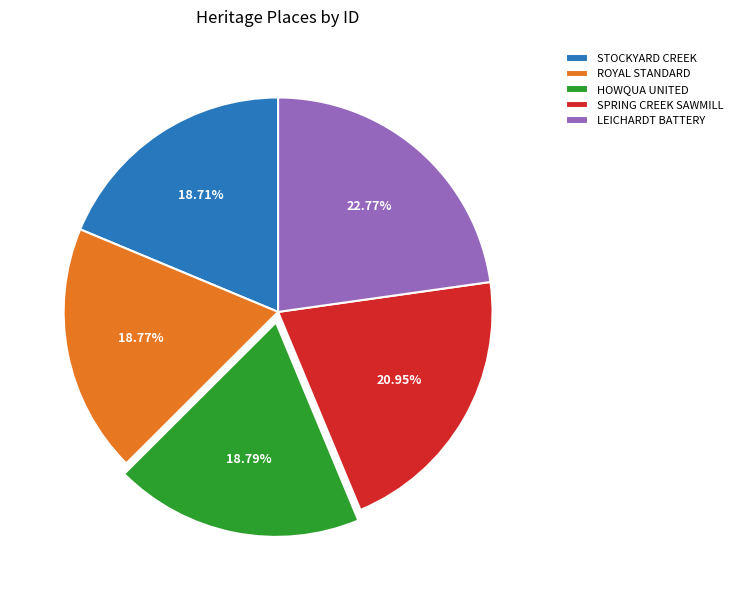

Count the number of slices in the pie.

5